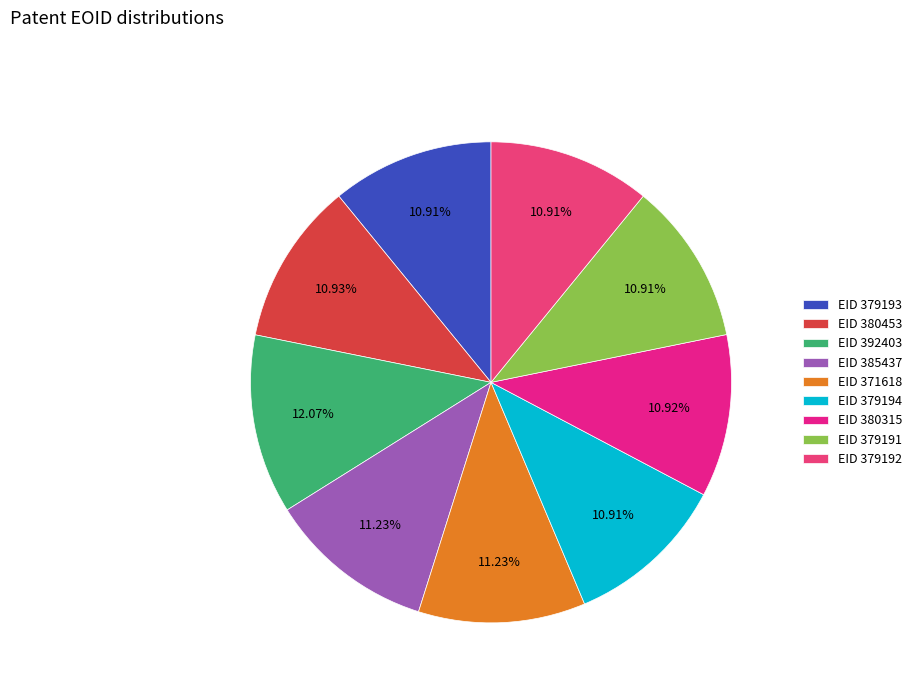

Does any single category account for the majority?

No